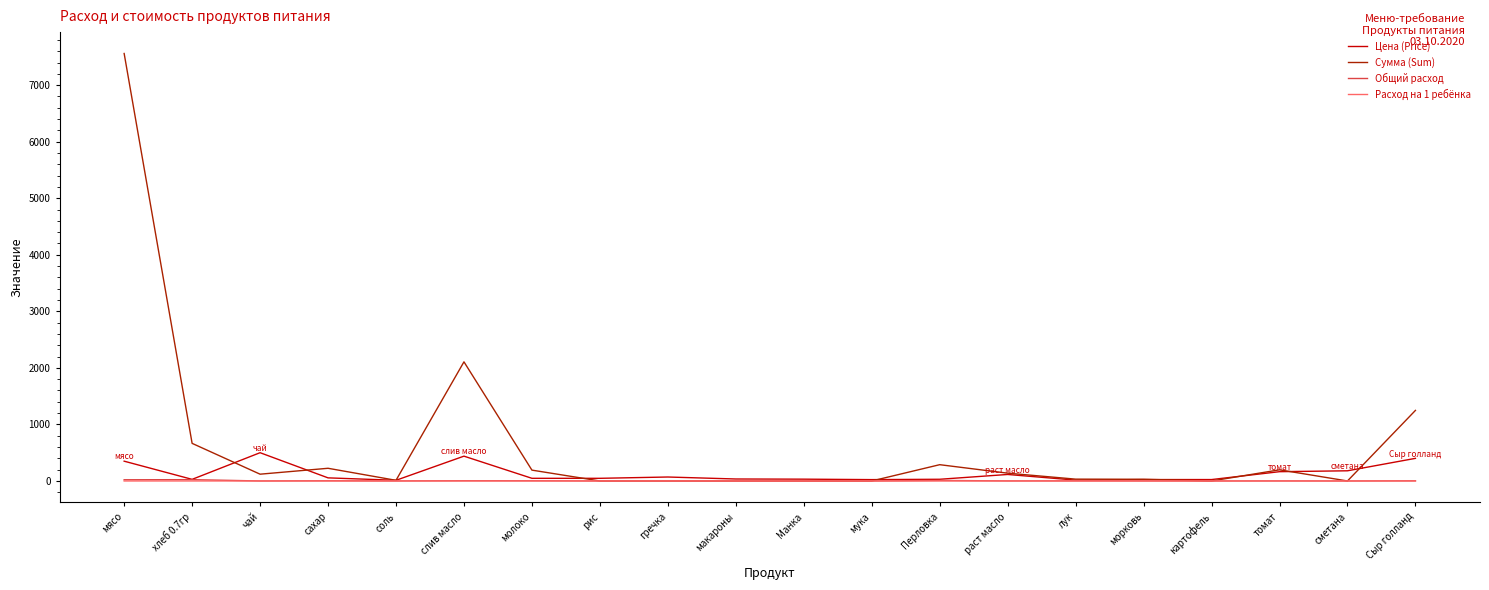

What is the average value of the Цена (Price) series?

129.7